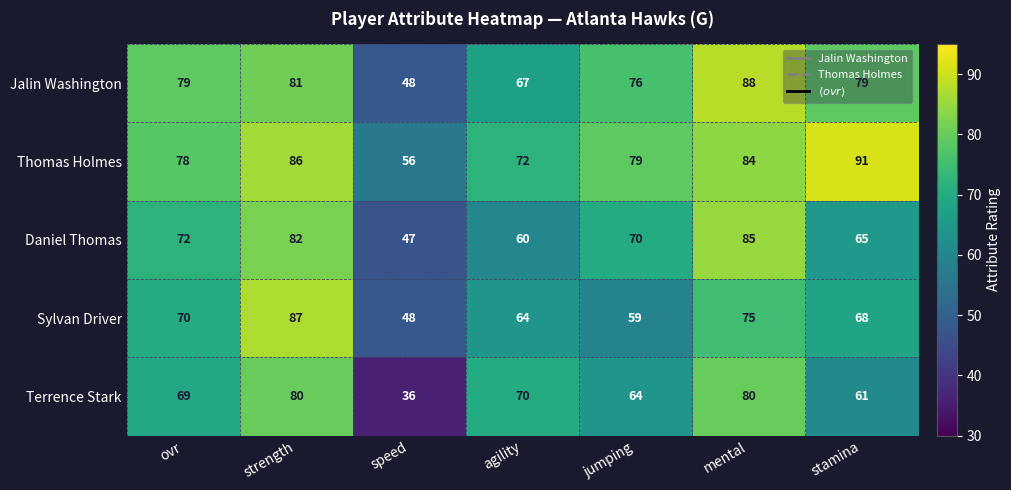

What is the average value of the Daniel Thomas series?

69